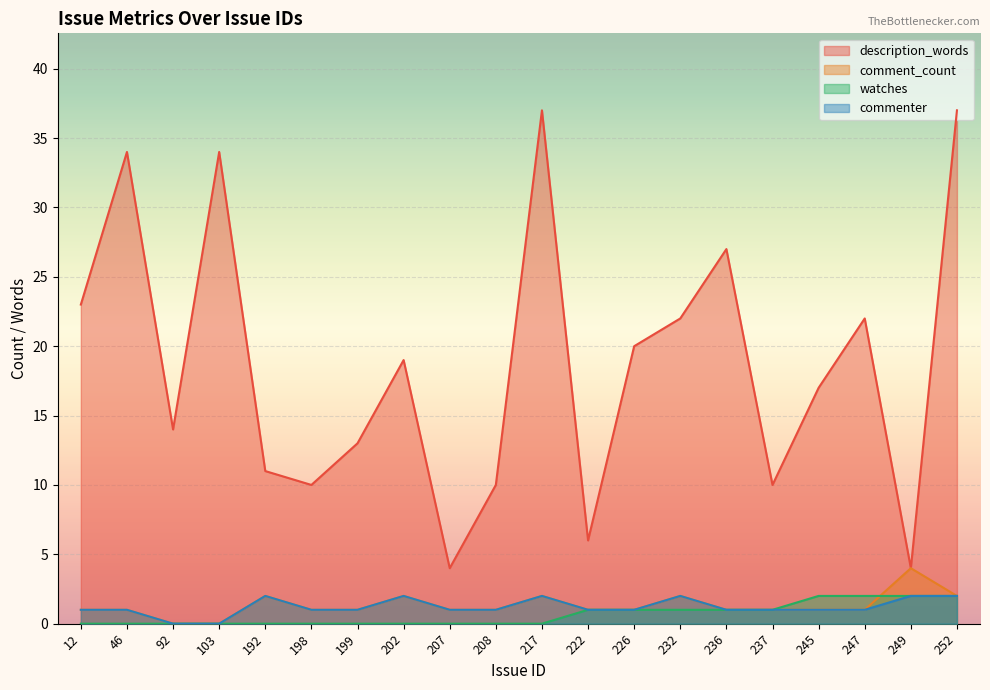

Which series has the largest total across all categories?

description_words